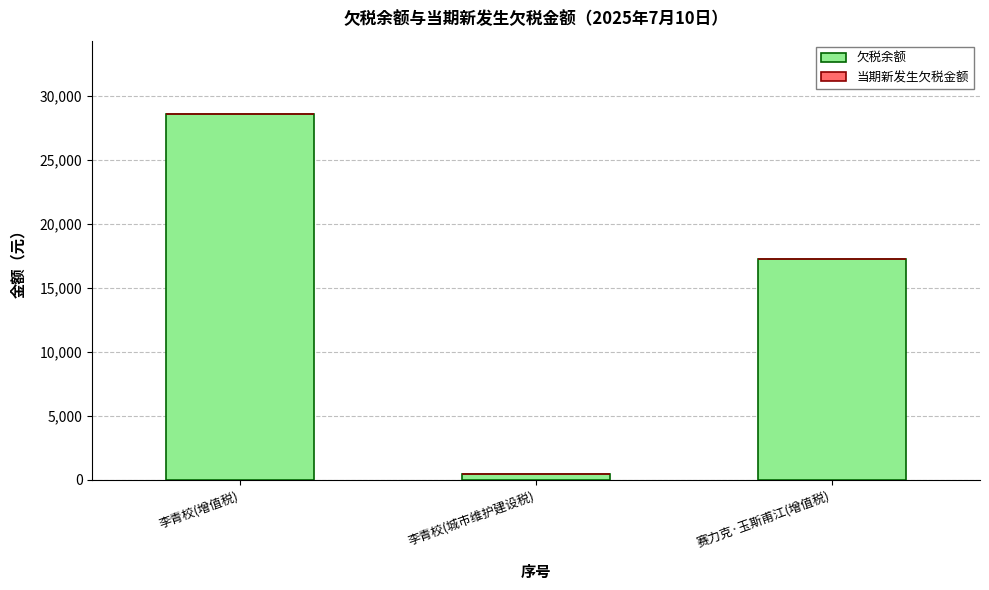

Which has a higher value, 李青校(城市维护建设税) or 赛力克·玉斯甫江(增值税)?

赛力克·玉斯甫江(增值税)